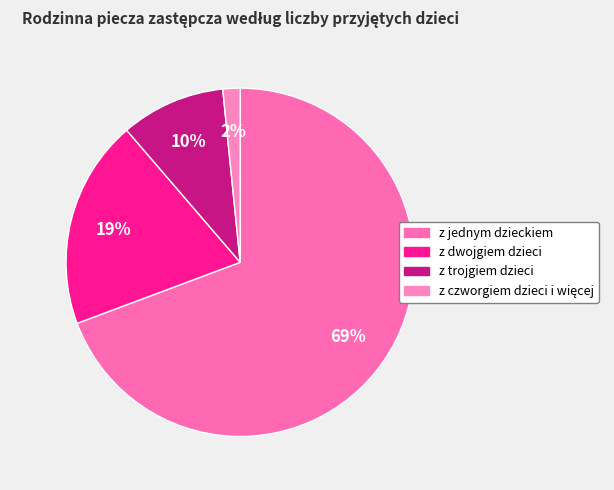

Which has a higher value, z czworgiem dzieci i więcej or z trojgiem dzieci?

z trojgiem dzieci